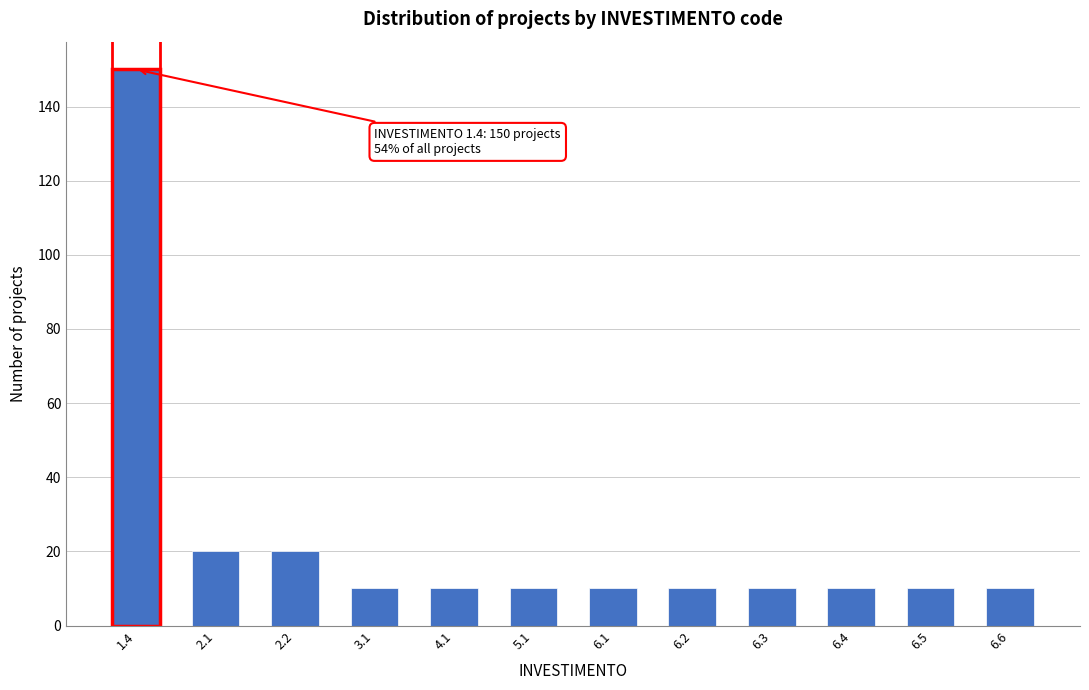

Reading right to left, extract all data points from this chart.

6.6=10	6.5=10	6.4=10	6.3=10	6.2=10	6.1=10	5.1=10	4.1=10	3.1=10	2.2=20	2.1=20	1.4=150